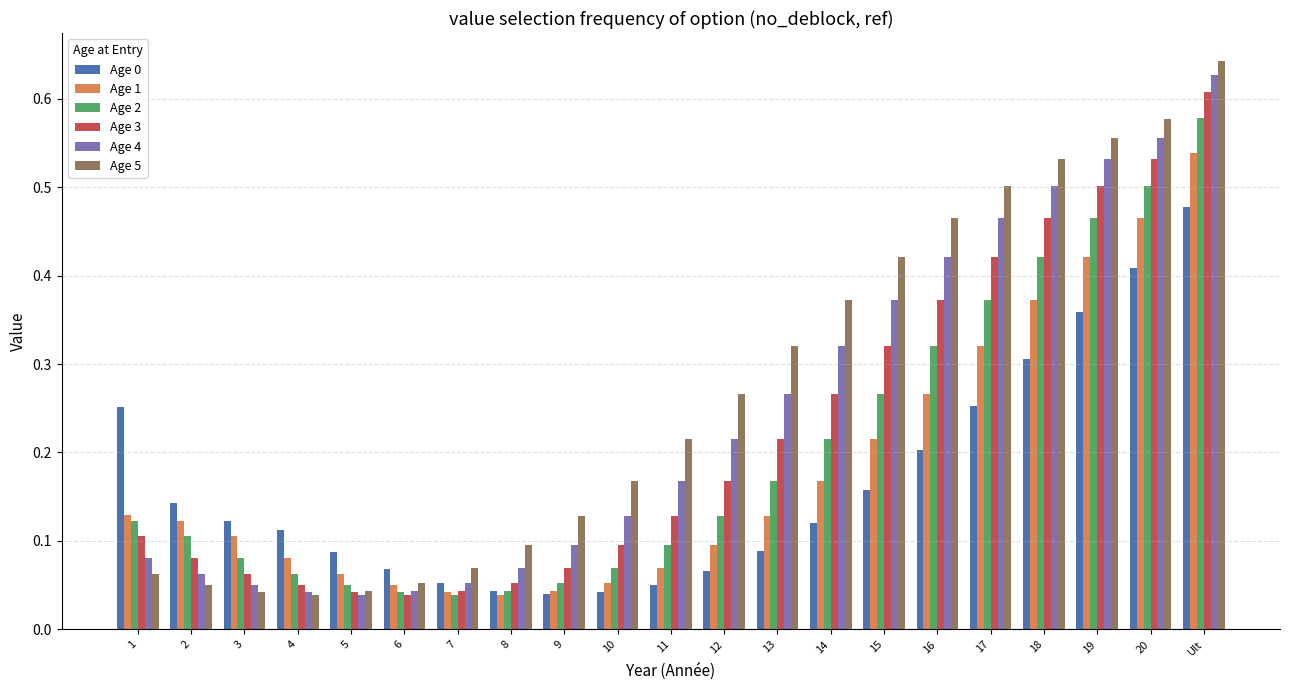

True or false: Age 1 has a value of 0.1 at 4.

True